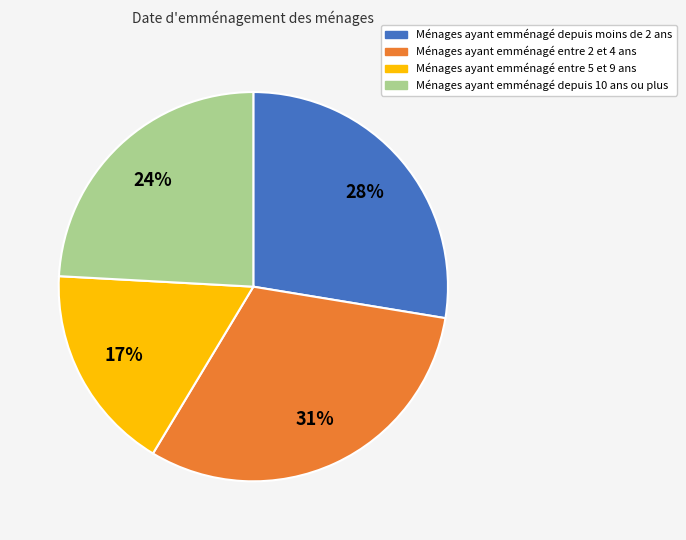

To the nearest percent, what is the average slice percentage?

25%